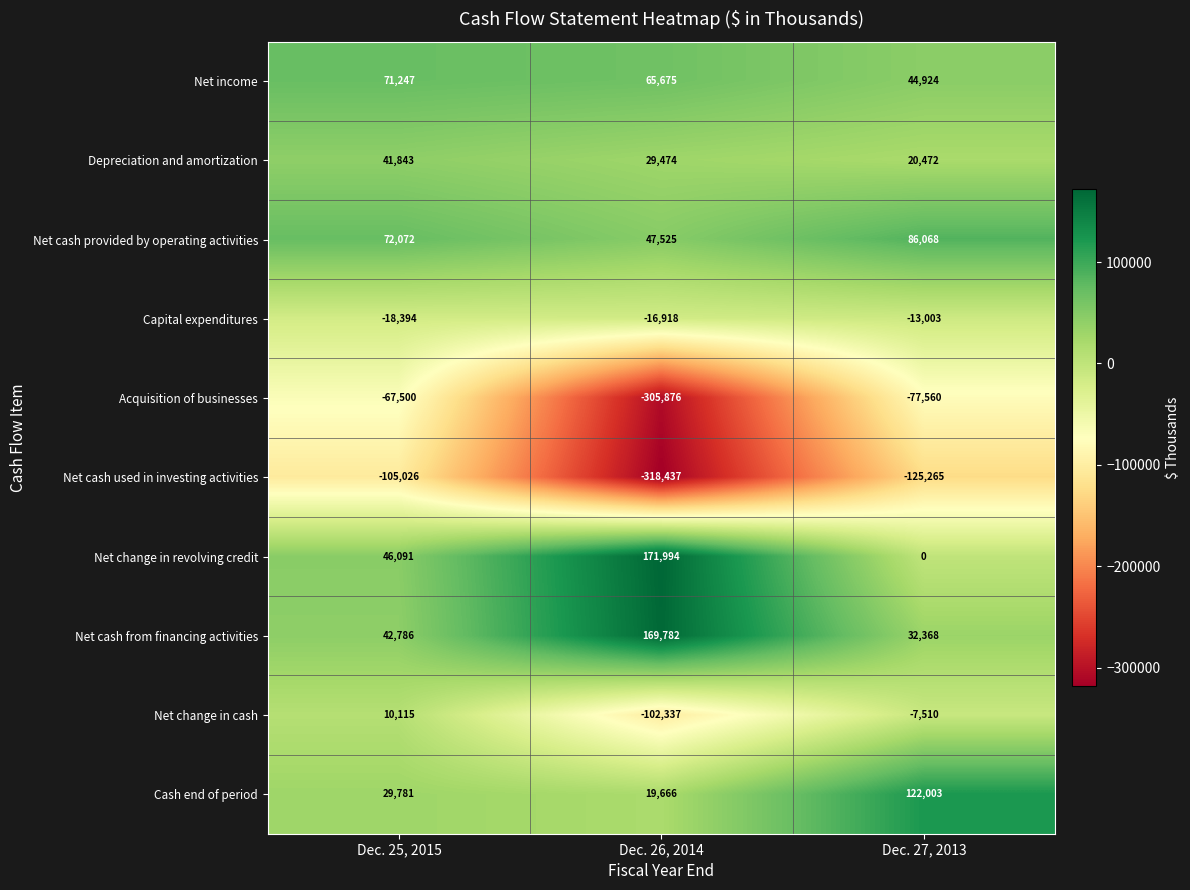

At which label does Net income first exceed 65675?

Dec. 25, 2015